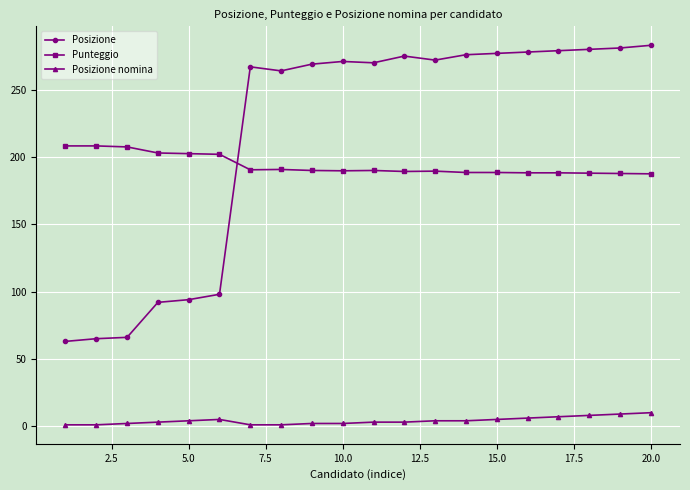

Which series has the largest total across all categories?

Posizione